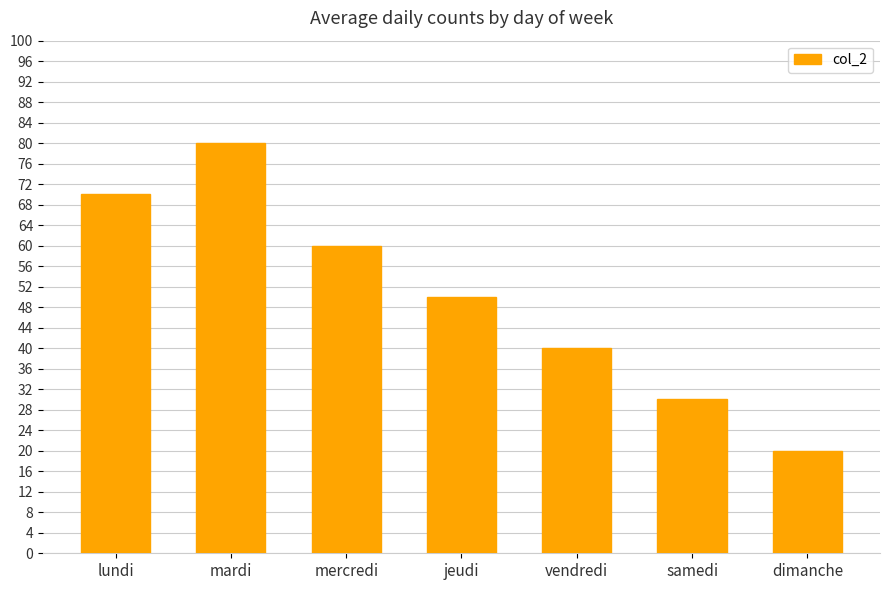

How many data points are less than 50?

3